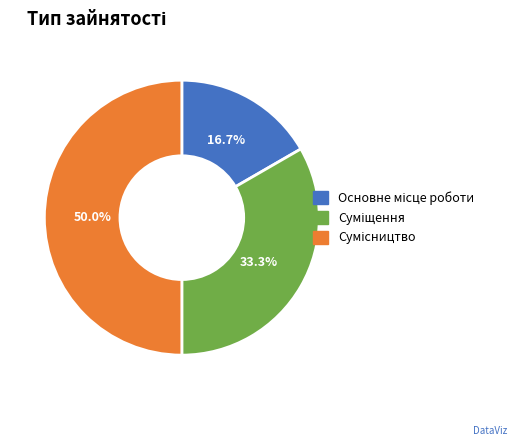

Between Основне місце роботи and Сумісництво, which is larger?

Сумісництво